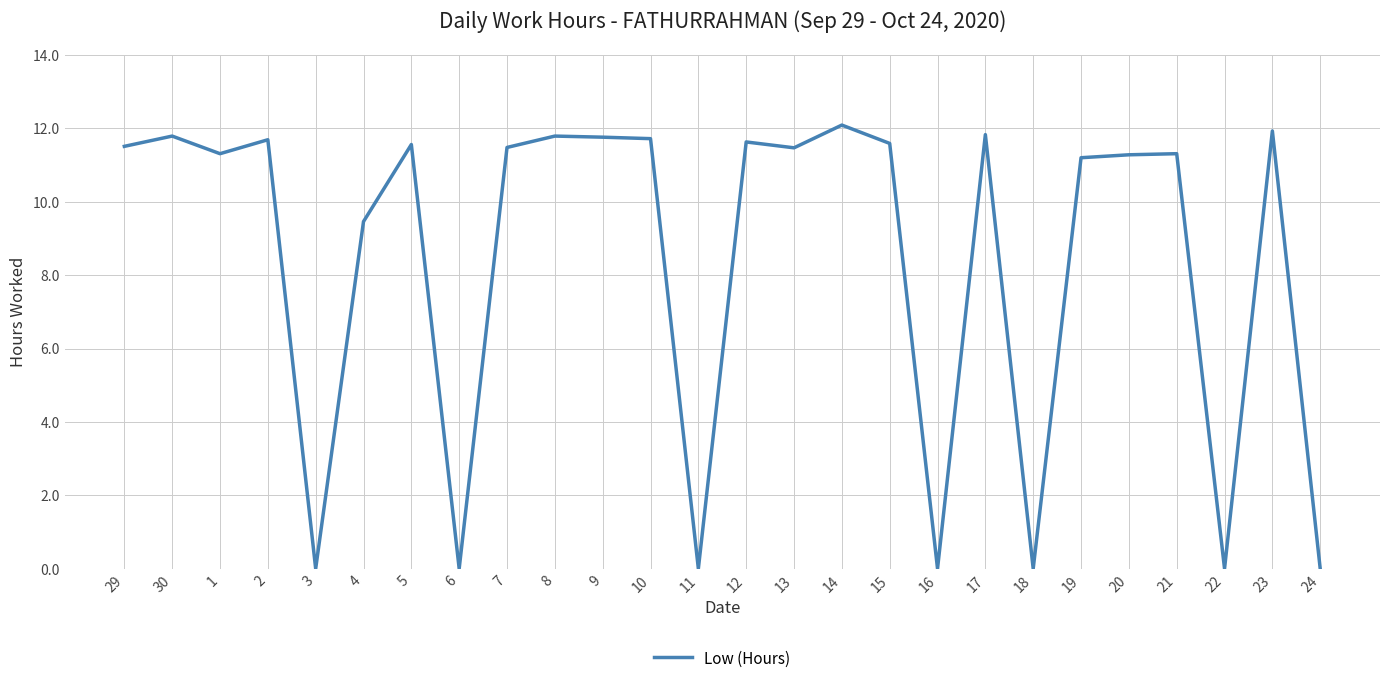

What is the difference between the values at 19 and 15?

0.4